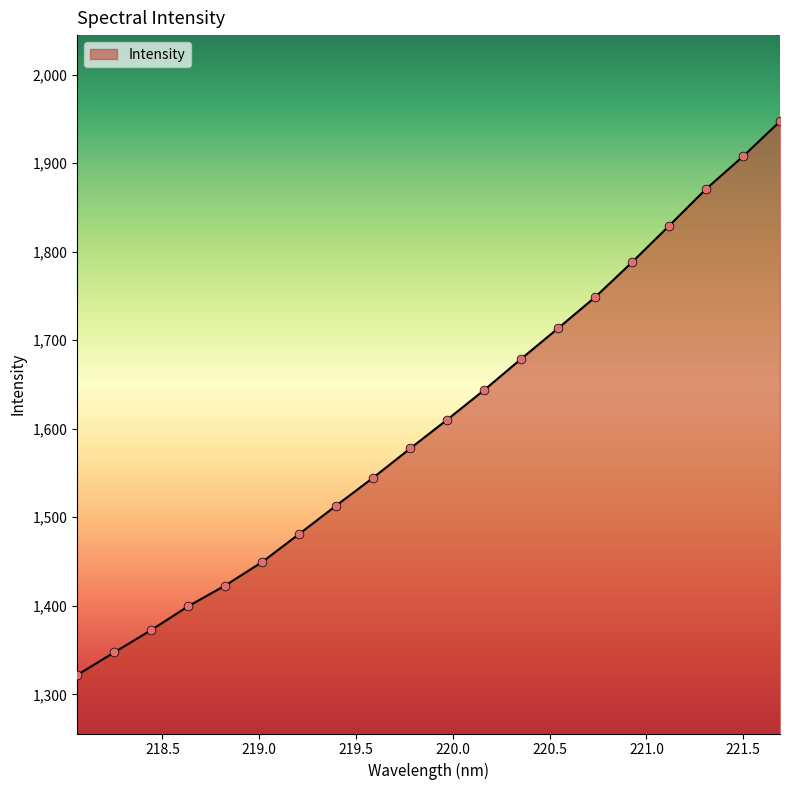

What is the maximum value shown in the chart?

1947.2